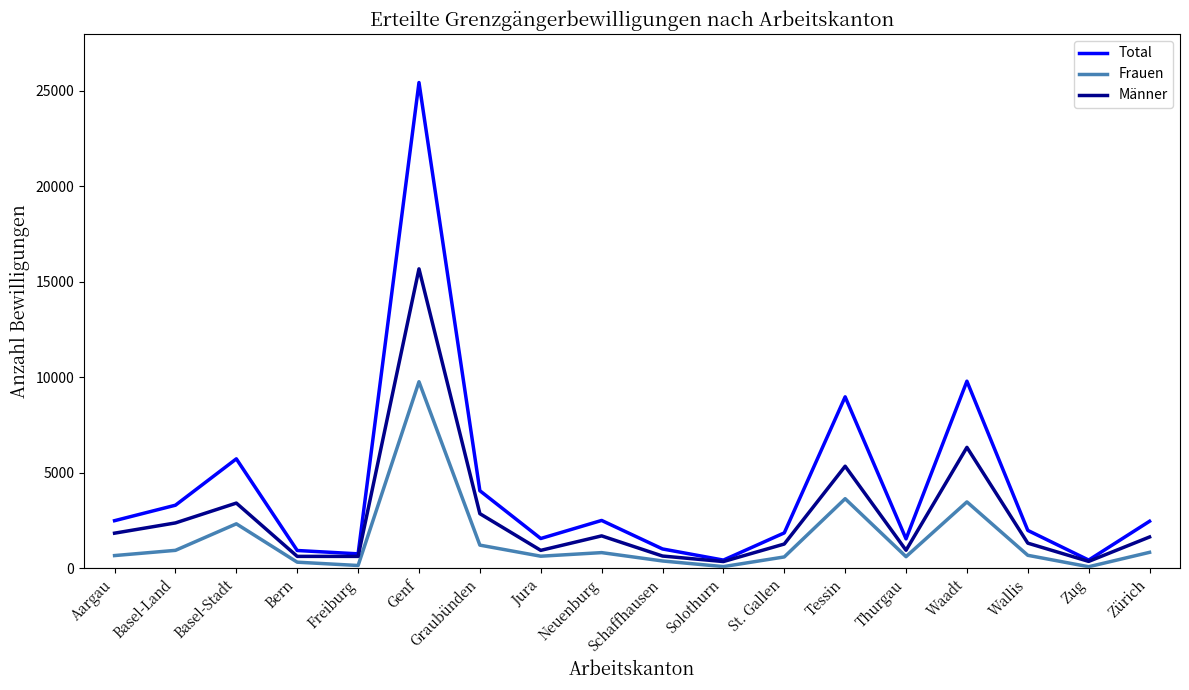

What is the maximum value shown in the chart?

25438